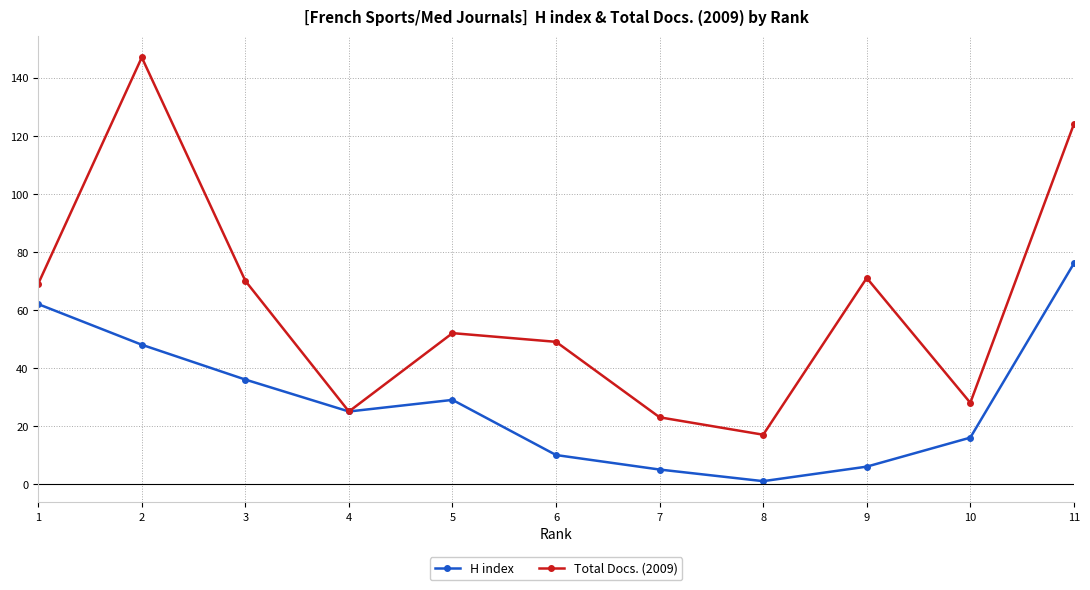

What is the approximate value of Total Docs. (2009) at 10, to the nearest 50?

50